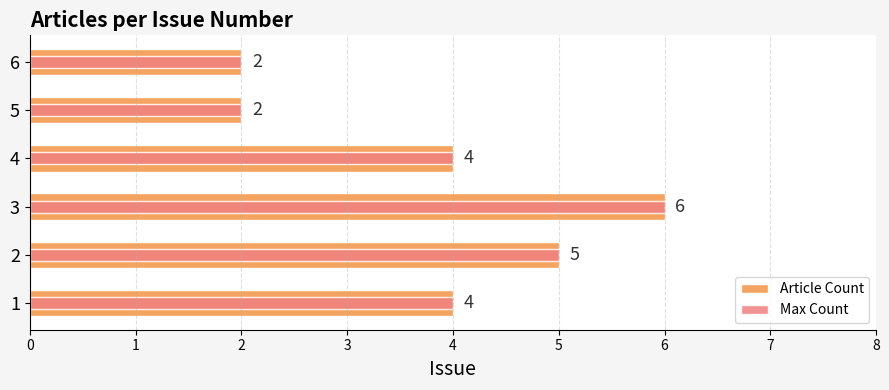

Reading left to right, what are all the values shown in this chart?

Article Count: 4	5	6	4	2	2
Max Count: 4	5	6	4	2	2